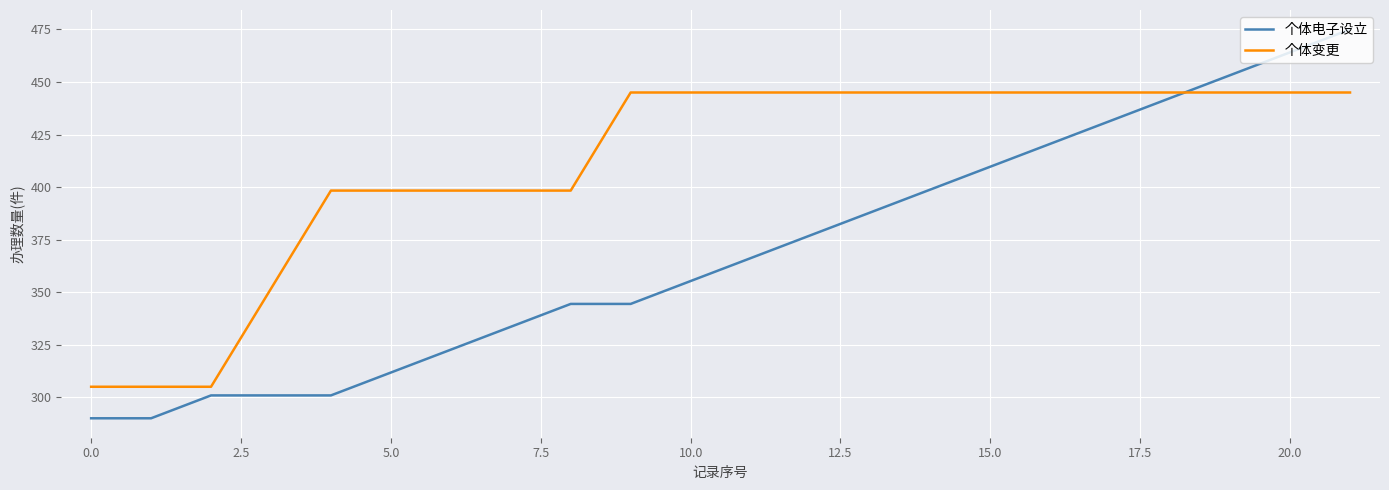

After their last crossing, which series has the higher values: 个体变更 or 个体电子设立?

个体电子设立